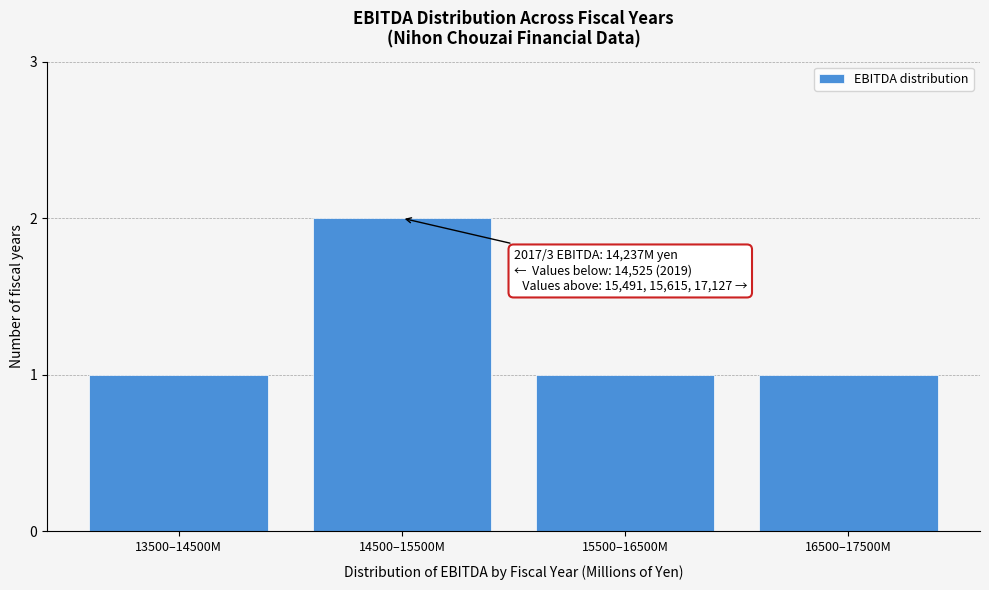

Reading left to right, transcribe all the data shown in this chart.

13500–14500M=1	14500–15500M=2	15500–16500M=1	16500–17500M=1